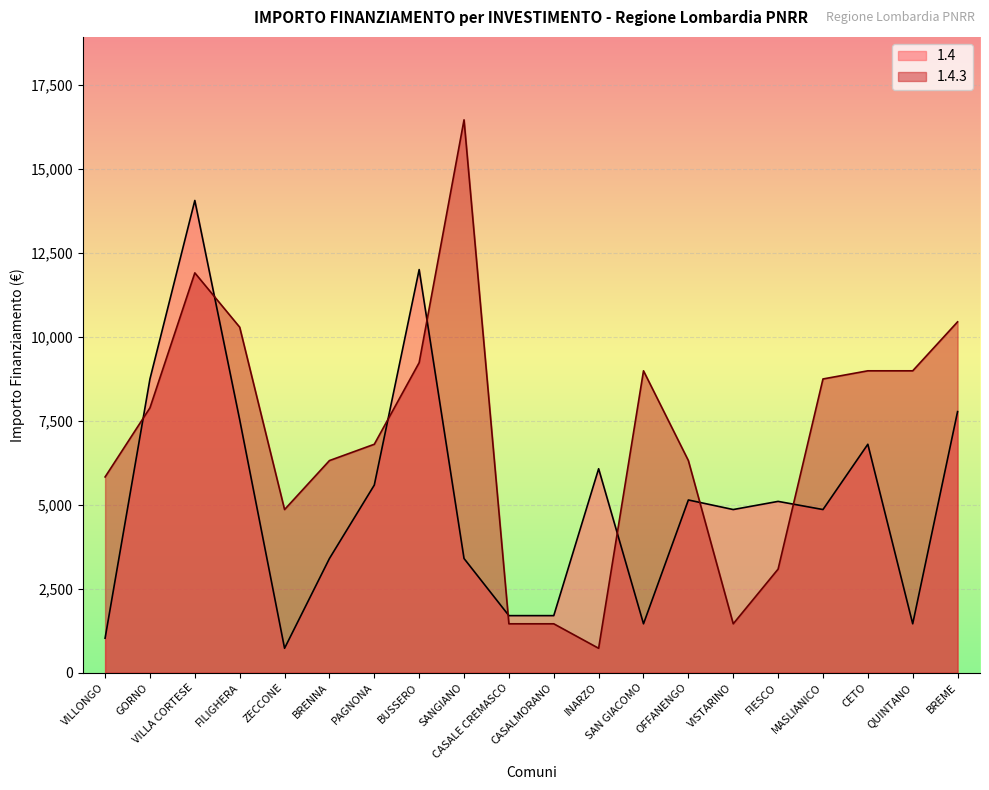

At how many categories does at least one series exceed 13380?

2